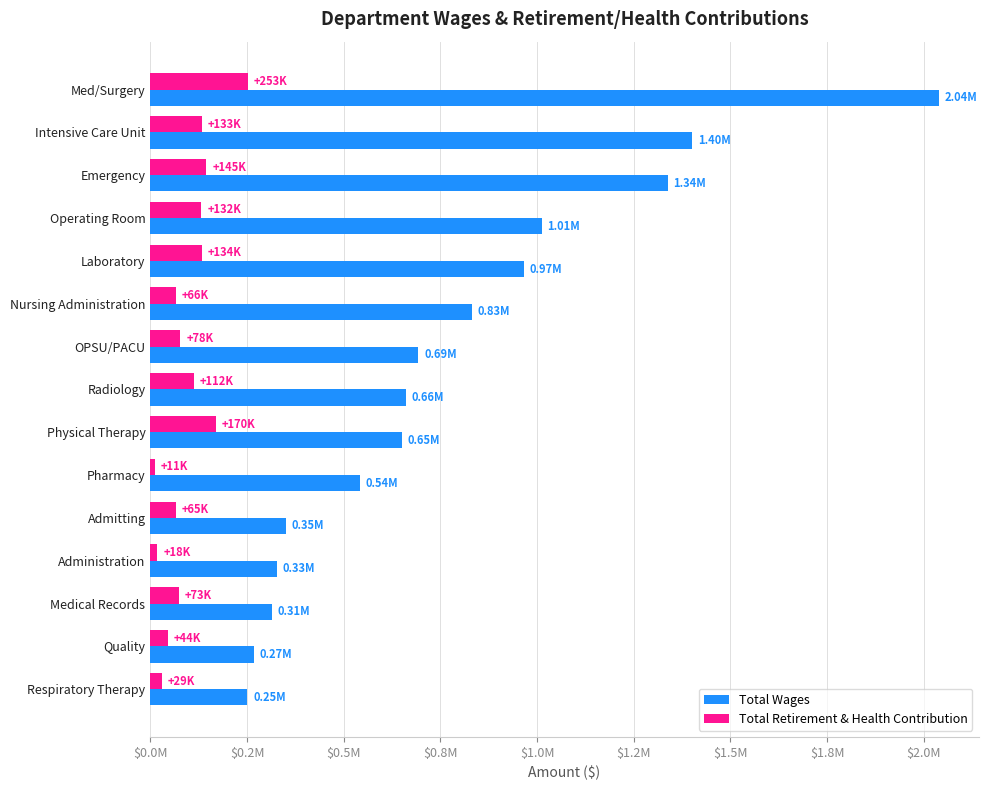

What are all the series names shown in the legend?

Total Wages, Total Retirement & Health Contribution